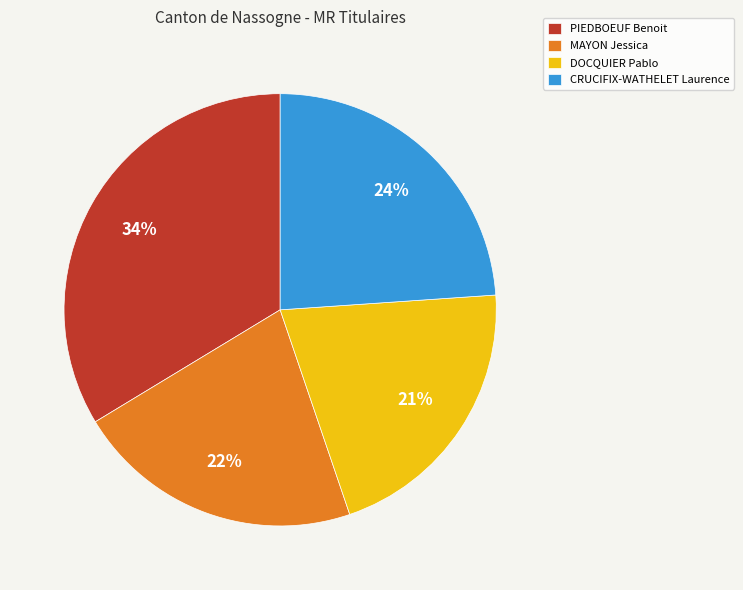

Which has a higher value, MAYON Jessica or CRUCIFIX-WATHELET Laurence?

CRUCIFIX-WATHELET Laurence